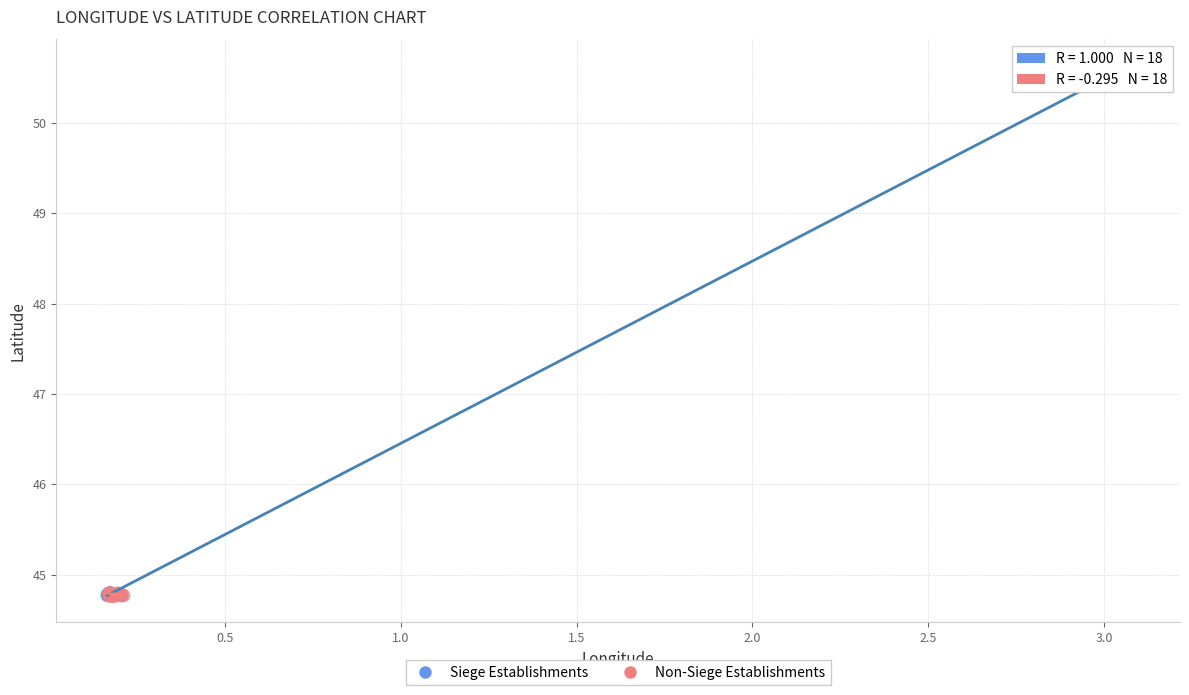

Which series reaches the maximum Y coordinate?

Siege Establishments